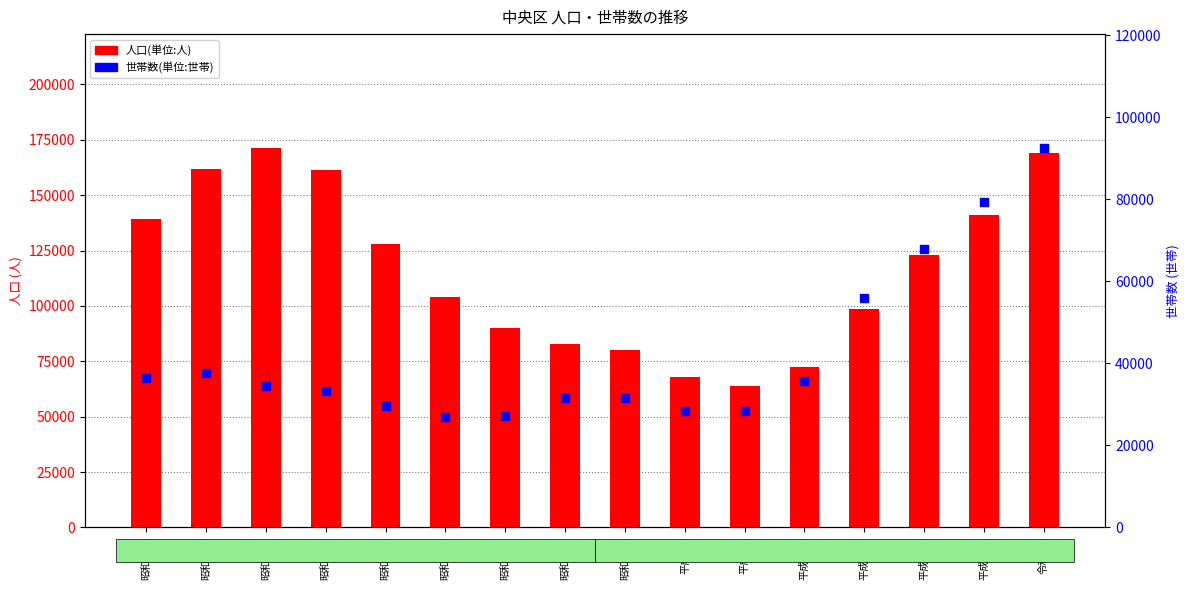

Is the value of 世帯数(単位:世帯) at 昭和55年 greater than the value of 人口(単位:人) at 昭和35年?

No